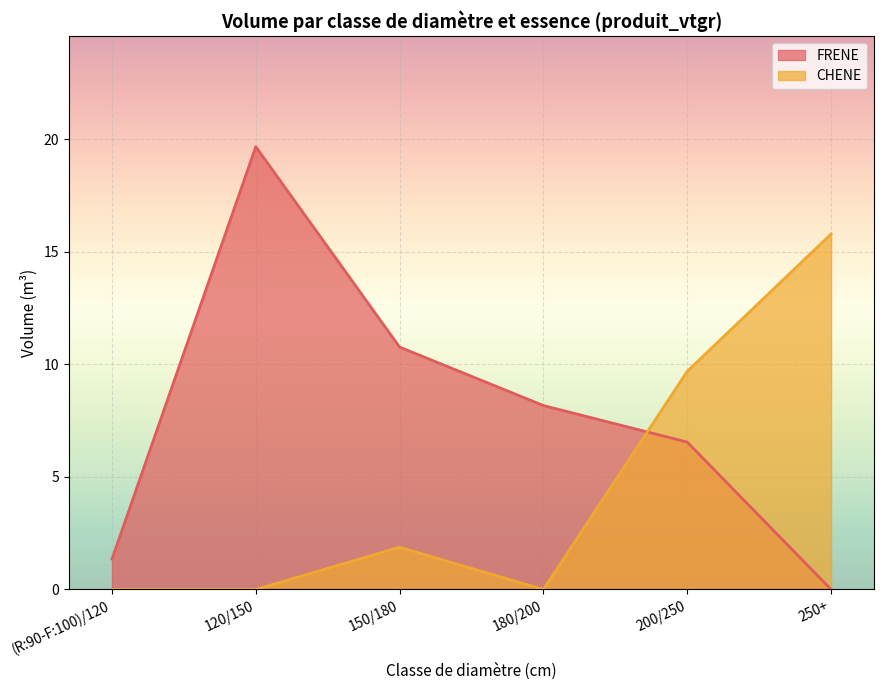

Between which two adjacent categories do FRENE and CHENE first intersect?

180/200 and 200/250